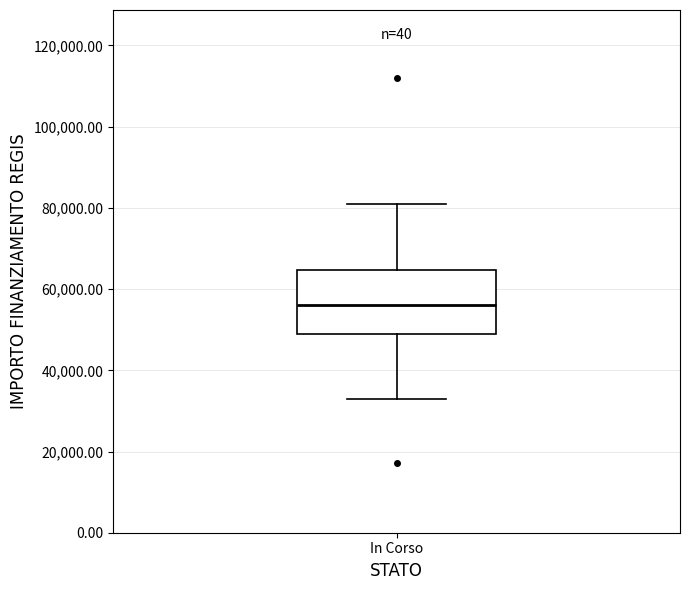

Where does the upper whisker of the box for In Corso end on the y-axis? The values are not printed on the chart, so give them approximately, as read against the axis.

80000